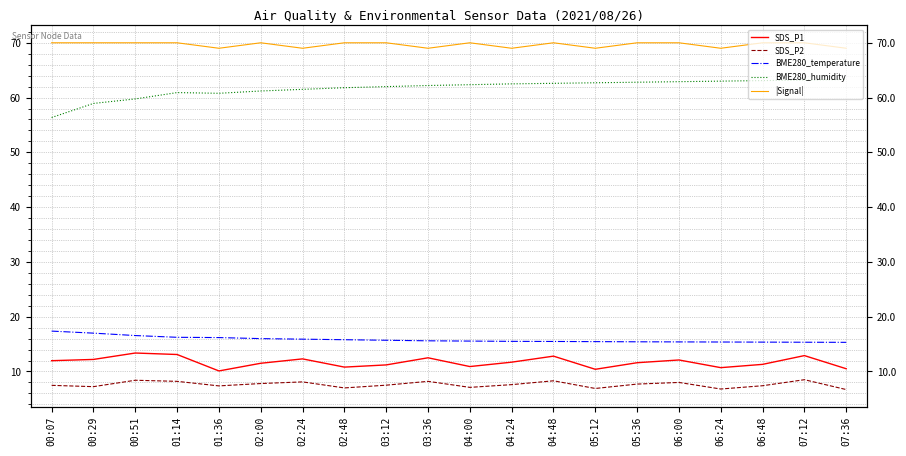

How many series are shown in this chart?

5